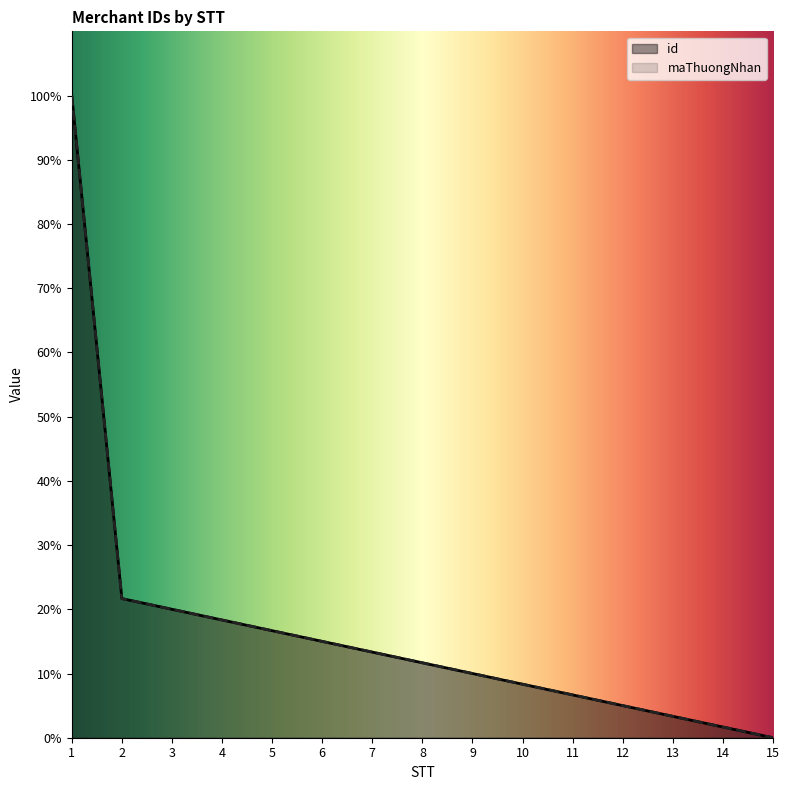

What is the difference between the maThuongNhan values at 9 and 15?

10.0